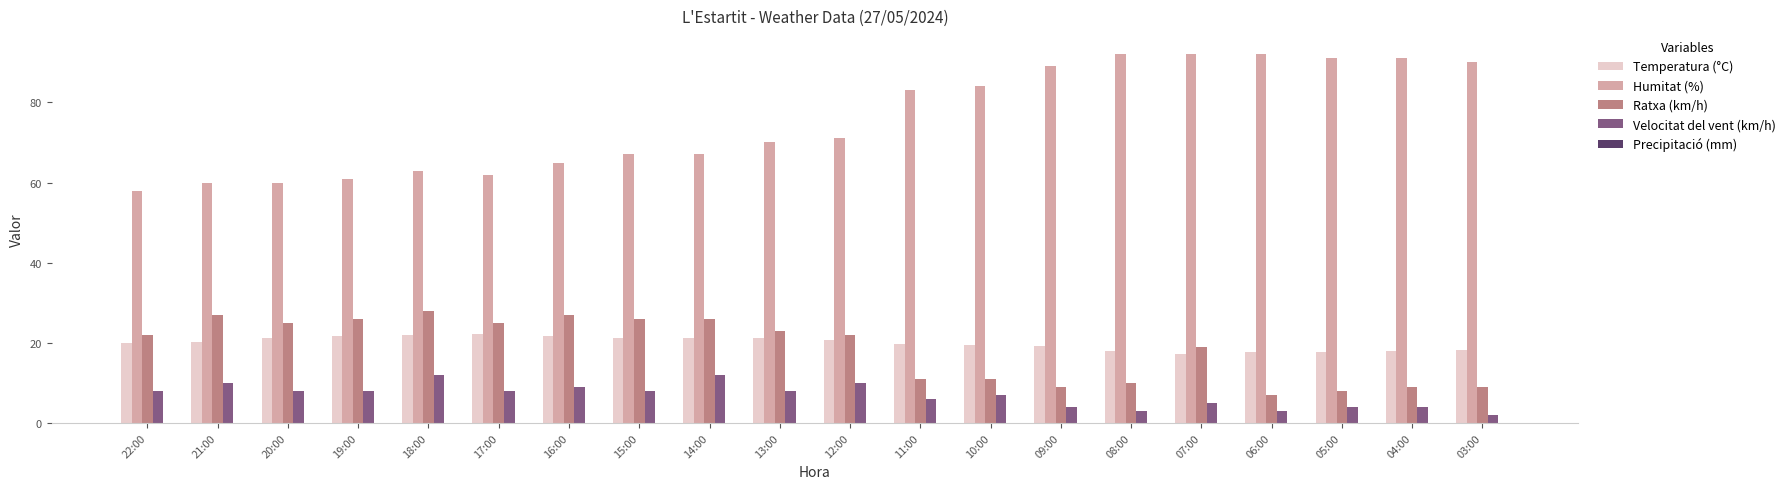

What is the spread (max minus min) of values at 11:00?

77.0